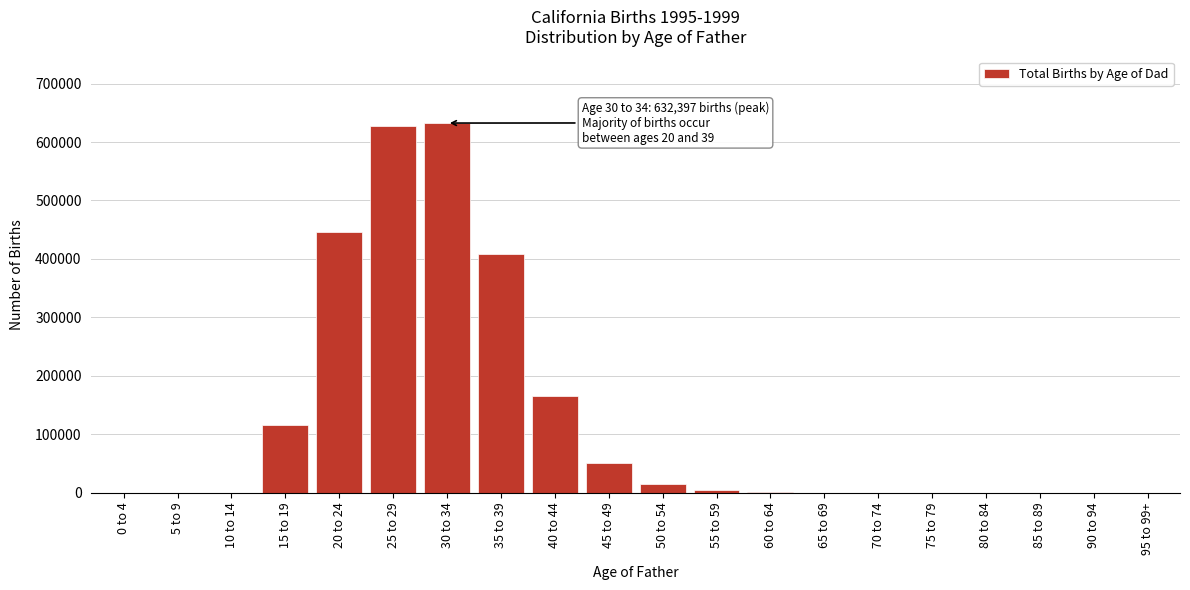

What is the change in value from 0 to 4 to 20 to 24?

+446465